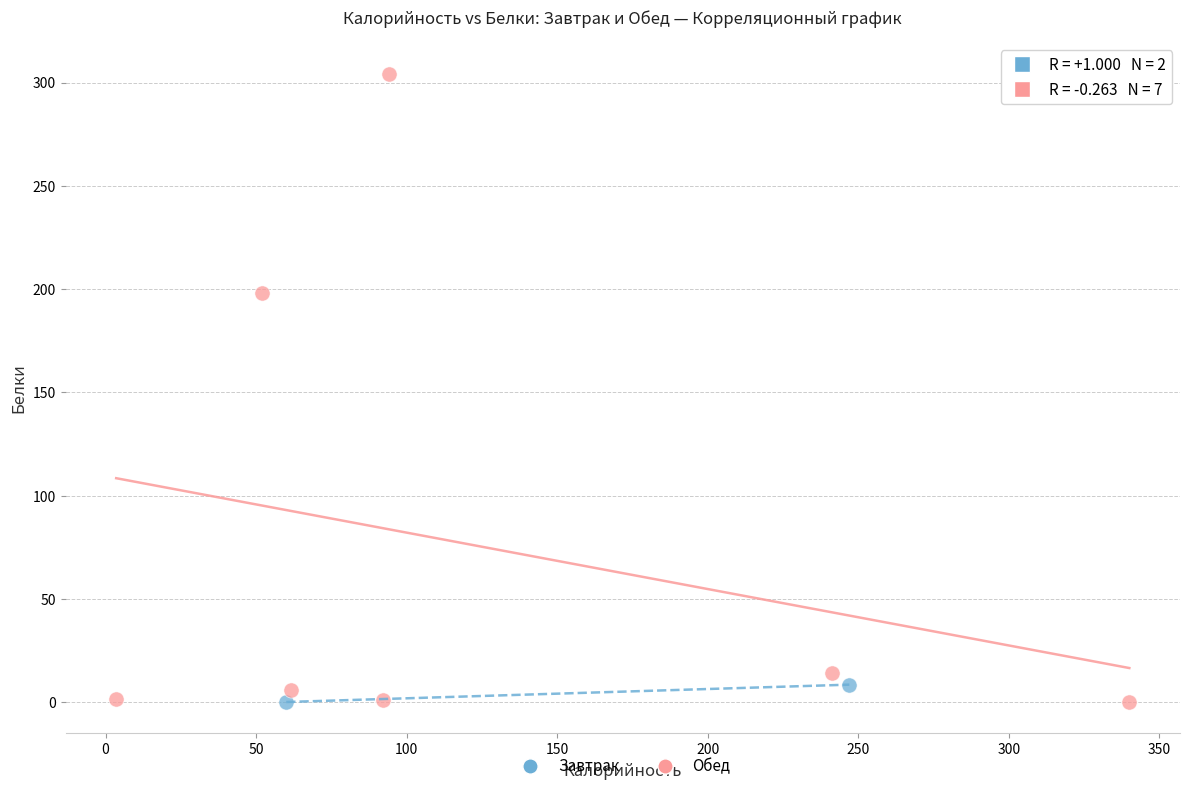

What are all the series names shown in the legend?

Завтрак, Обед